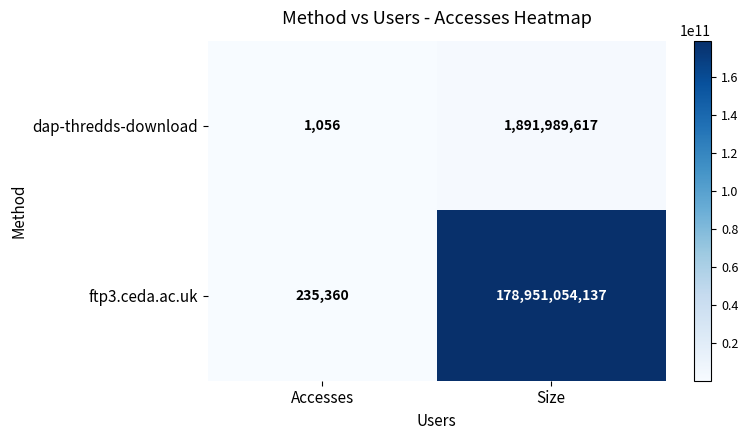

What is the maximum value shown in the chart?

178951054137